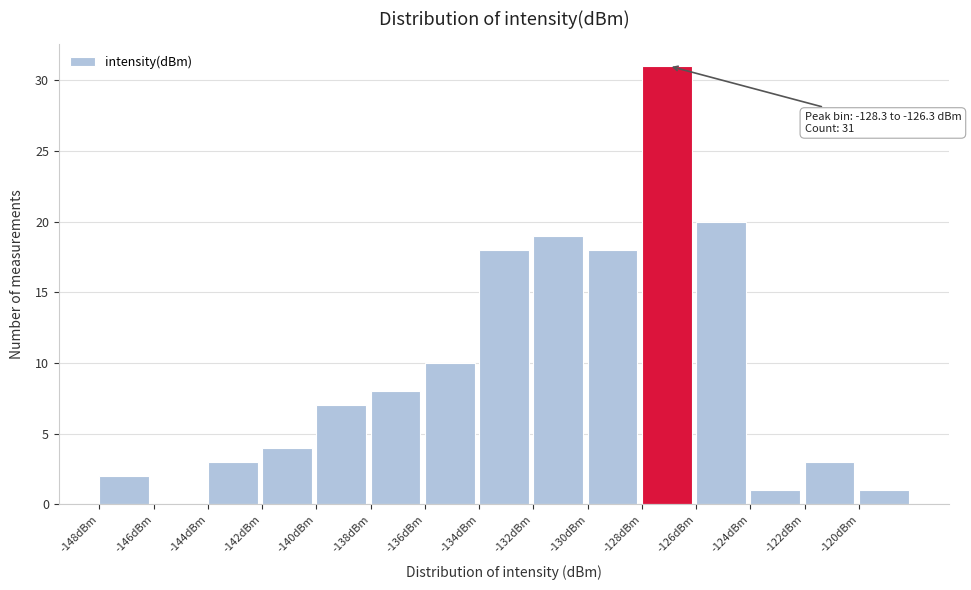

Which range on the x-axis has the tallest bar?

-128.4 to -126.4